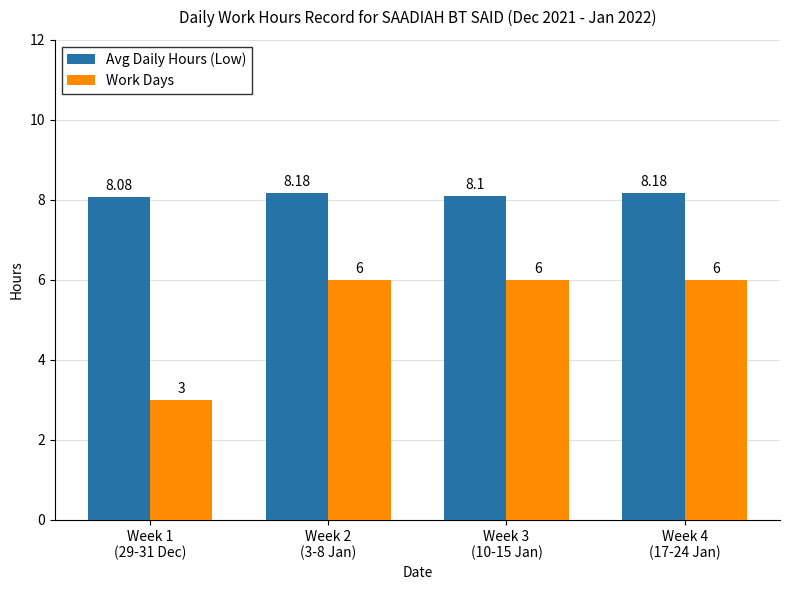

How many distinct data groups are displayed?

2